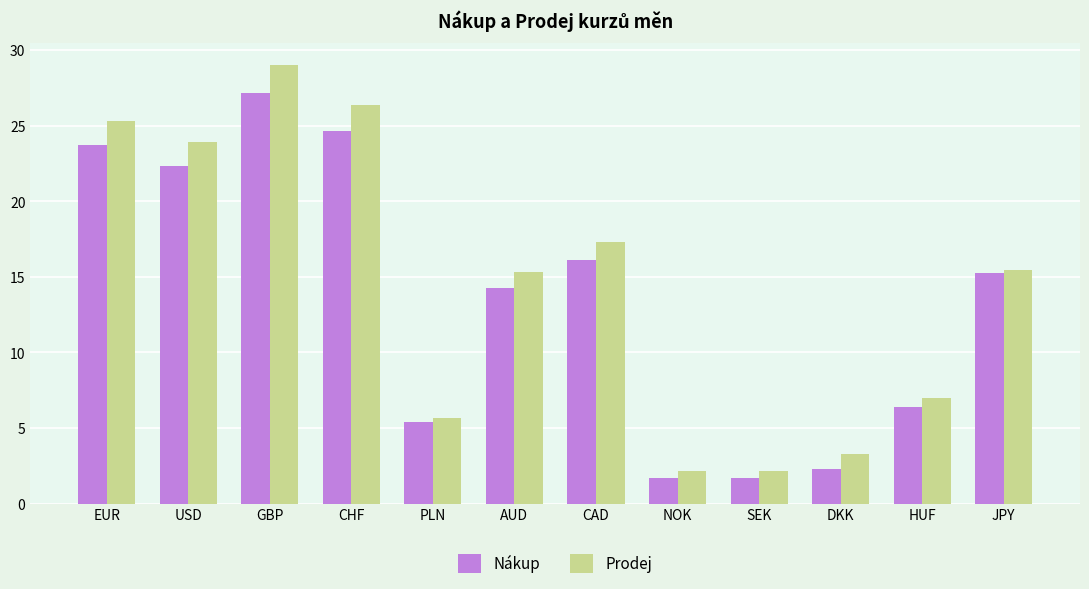

List the series in order of their overall mean, lowest first.

Nákup, Prodej